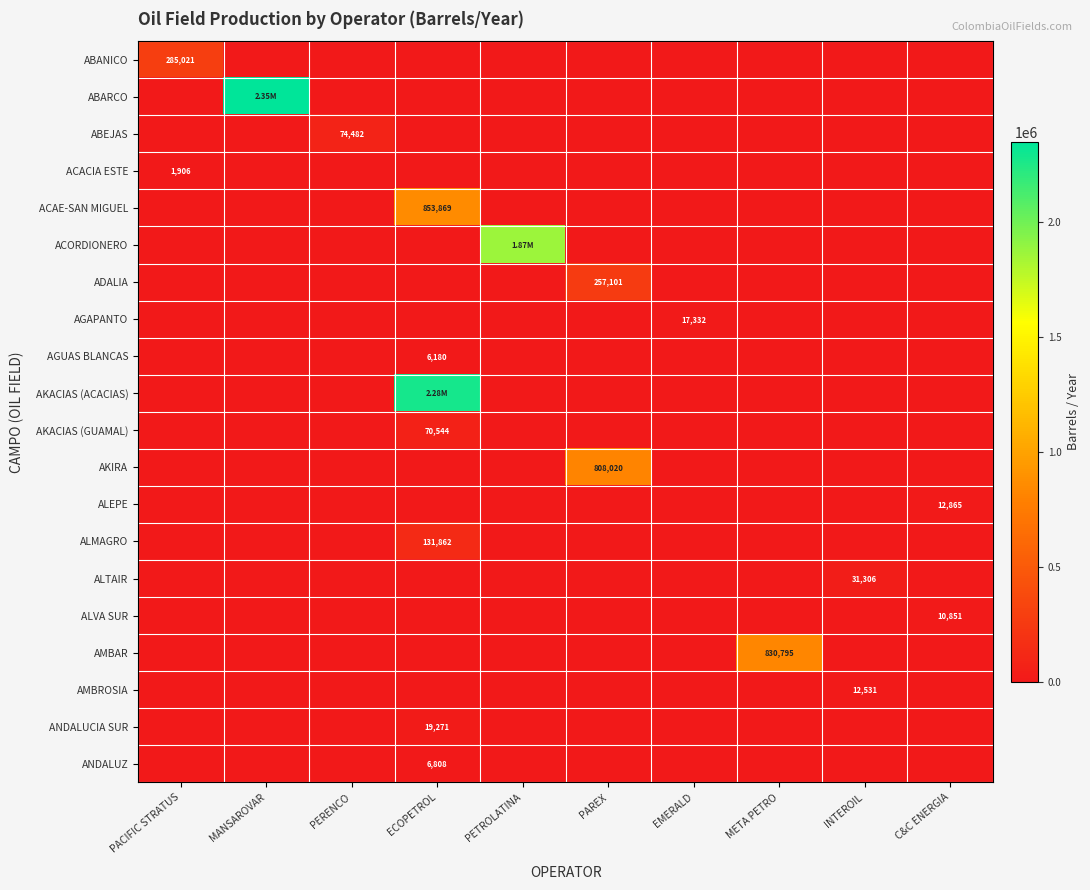

List the labels in order of ABARCO value, smallest first.

PACIFIC STRATUS, PERENCO, ECOPETROL, PETROLATINA, PAREX, EMERALD, META PETRO, INTEROIL, C&C ENERGIA, MANSAROVAR